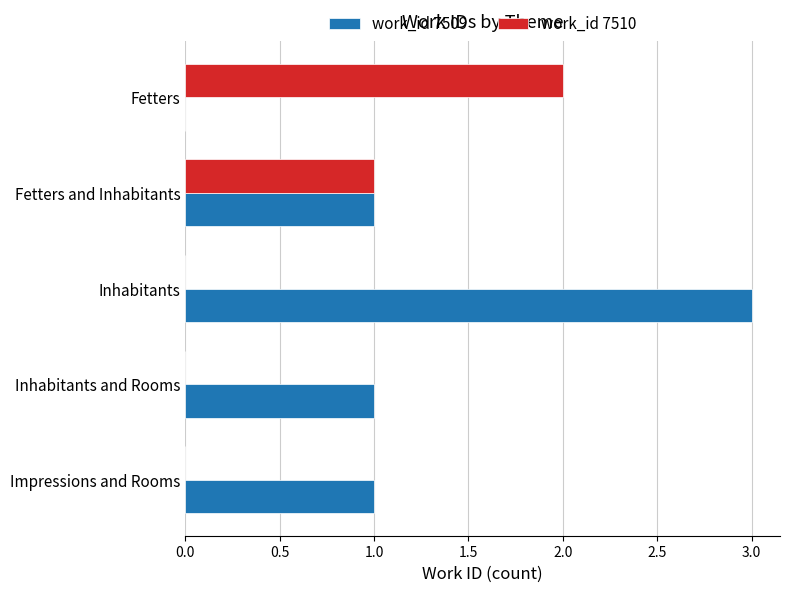

What is the greatest value displayed?

3